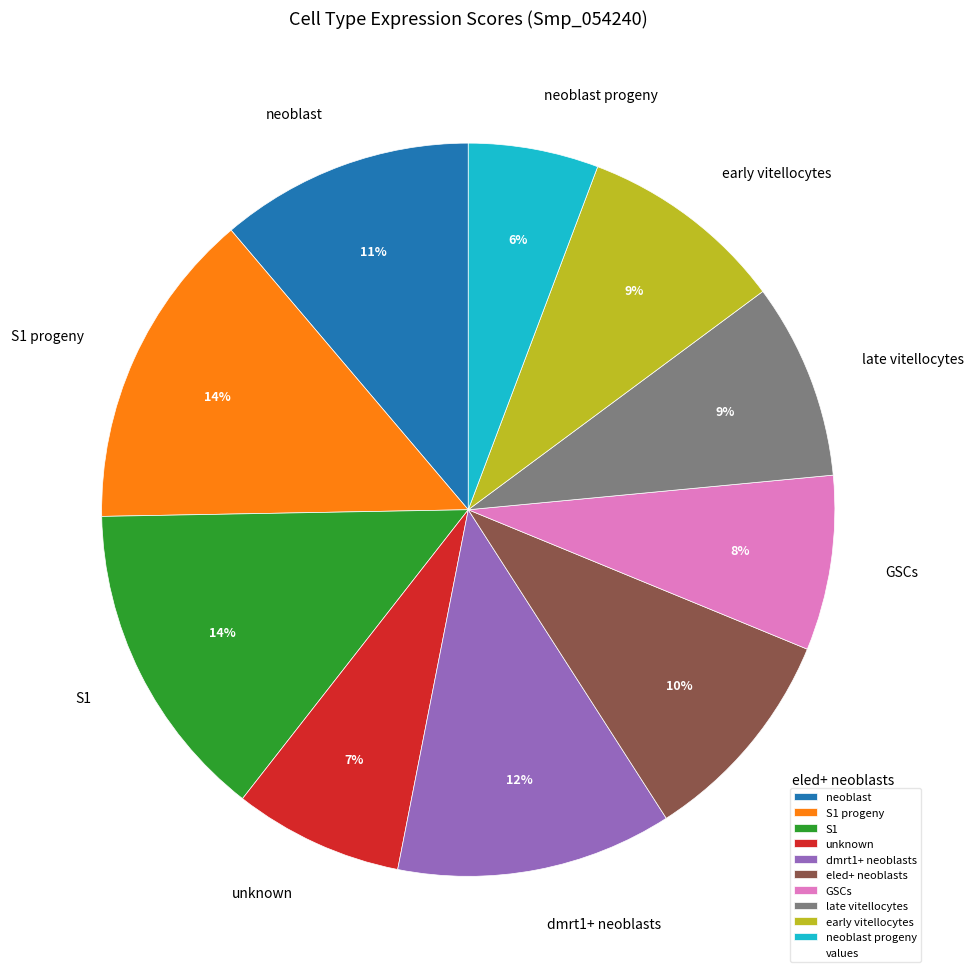

To the nearest percent, what is the difference between the dmrt1+ neoblasts and early vitellocytes slice percentages?

3%